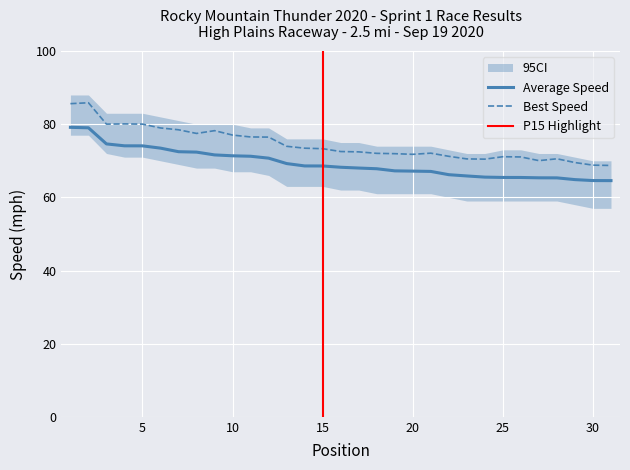

What is the maximum value for Average Speed?

79.2